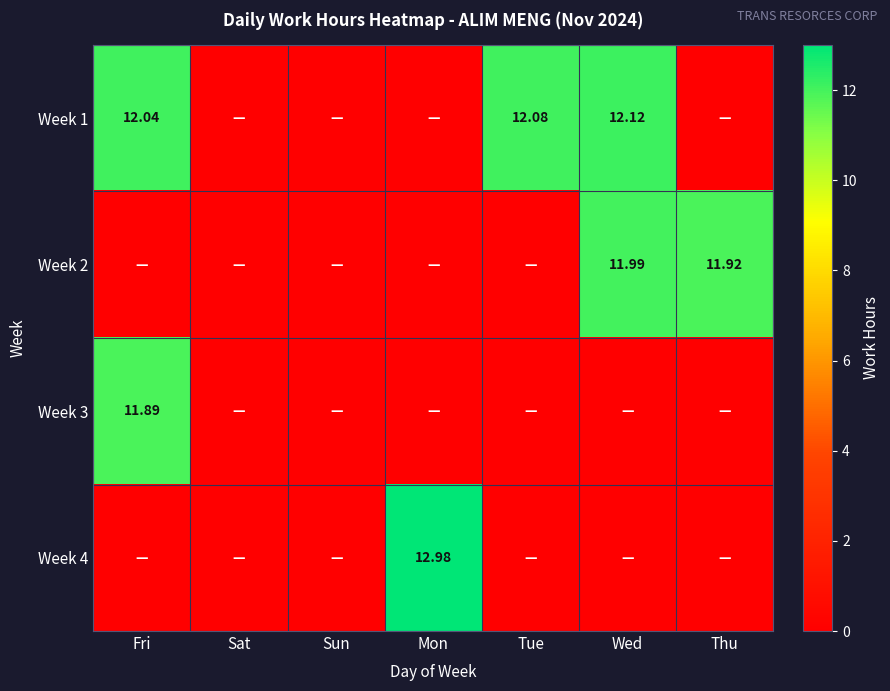

How many positive values does the Week 4 series have?

1